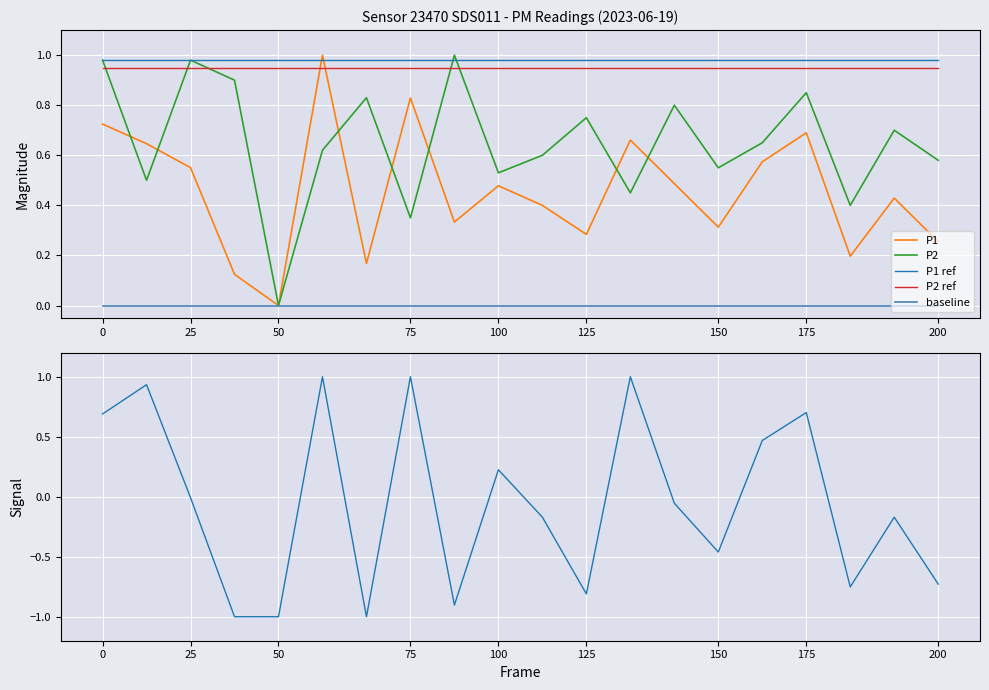

Rank the categories by baseline value from lowest to highest.

0, 25, 50, 75, 100, 125, 150, 175, 200, 9, 10, 11, 12, 13, 14, 15, 16, 17, 18, 19